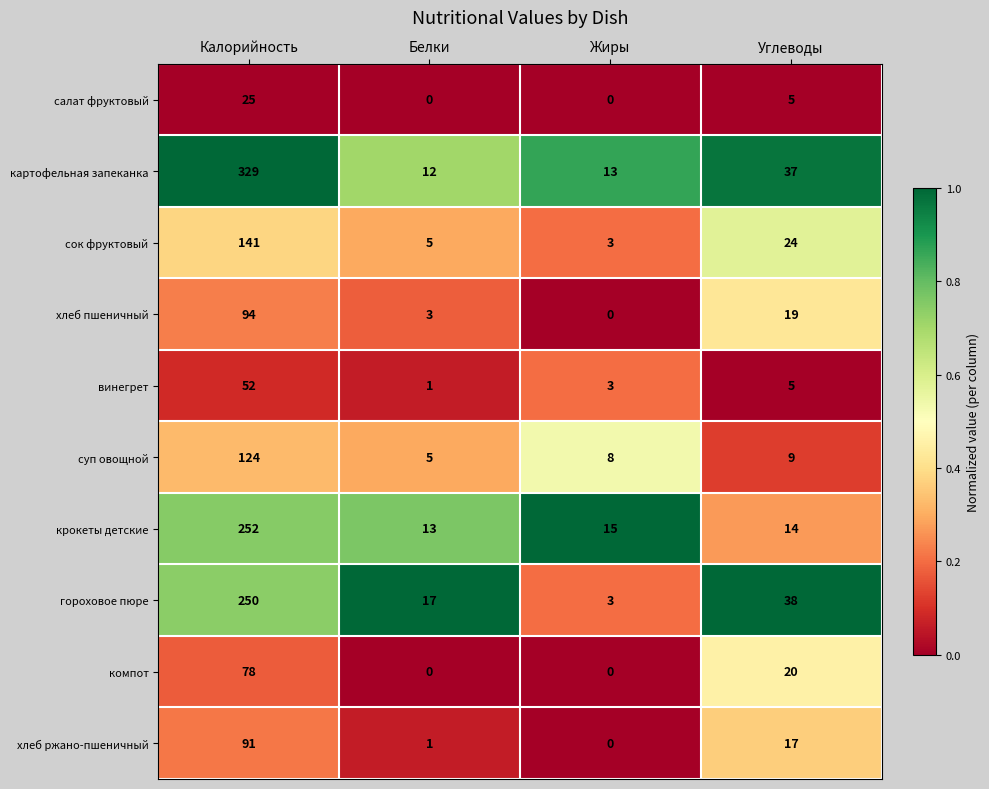

What is the sum of the винегрет values at Белки and Углеводы?

6